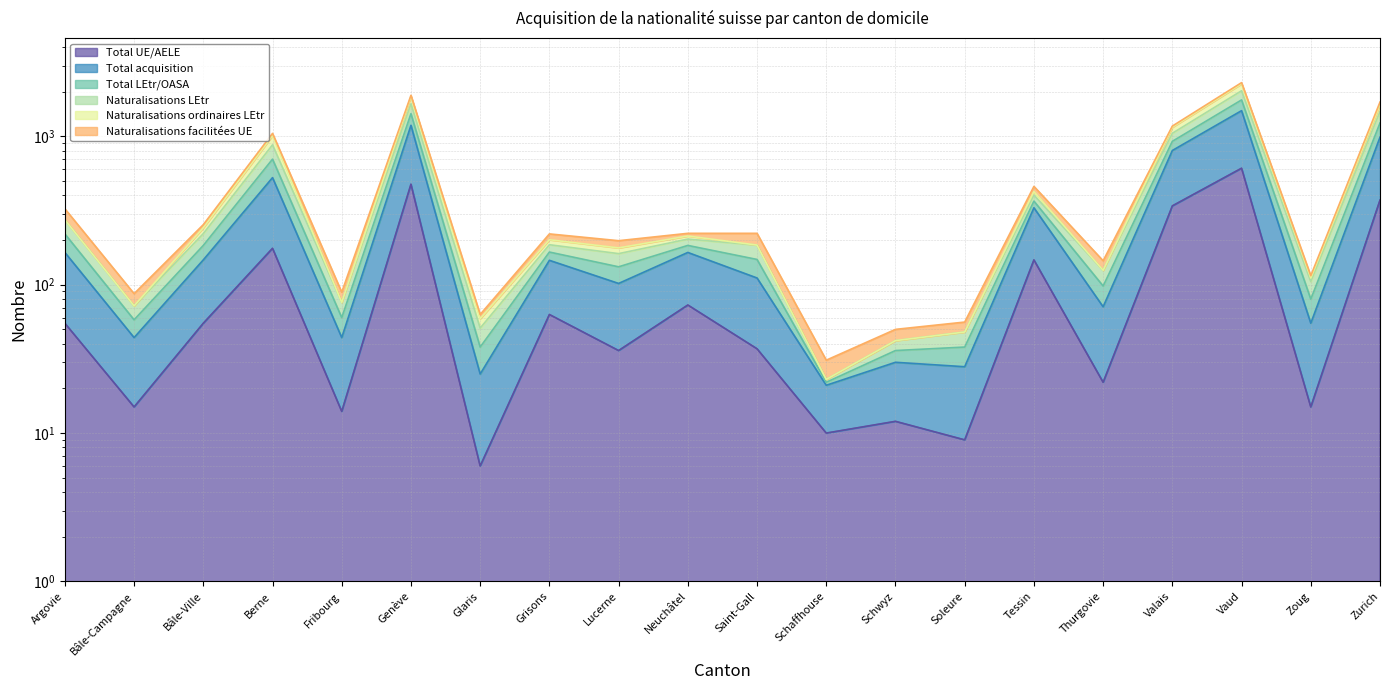

What is the label of the 20th point from the left?

Zurich